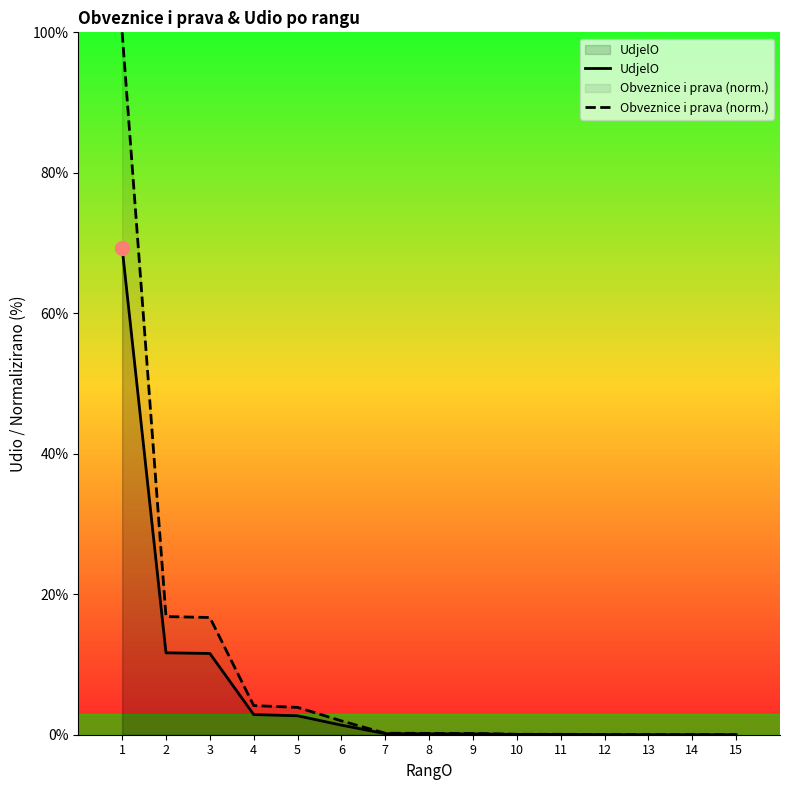

What is the difference between the maximum and minimum values in the Obveznice i prava (norm.) series?

100.0